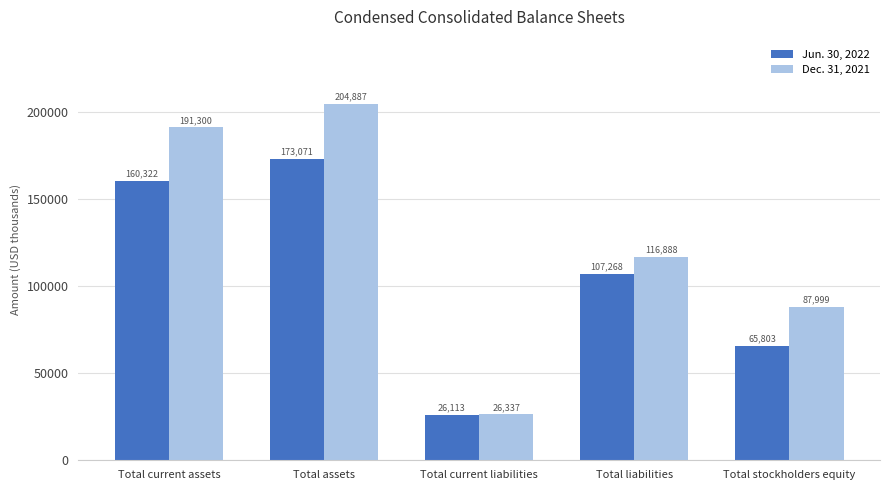

Between Total assets and Total current liabilities, which series saw the biggest shift?

Dec. 31, 2021